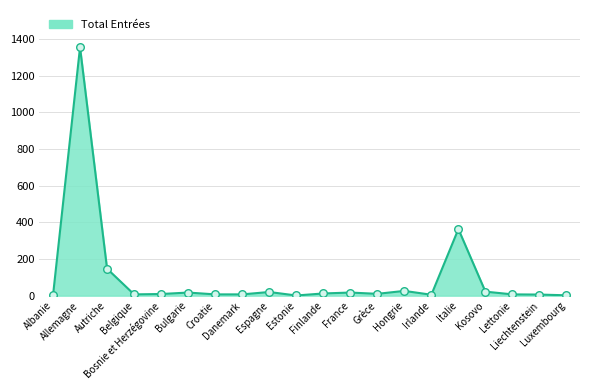

What is the greatest value displayed?

1354